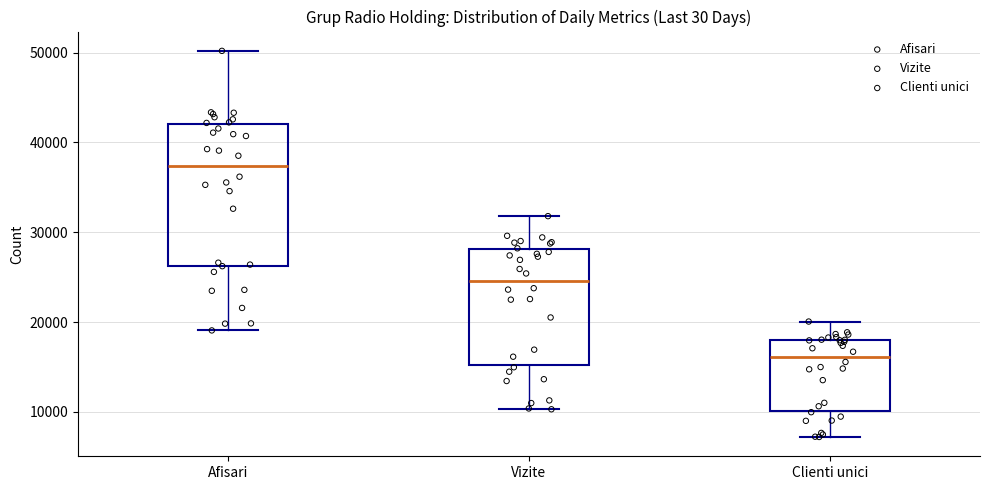

Which box has the highest median line?

Afisari